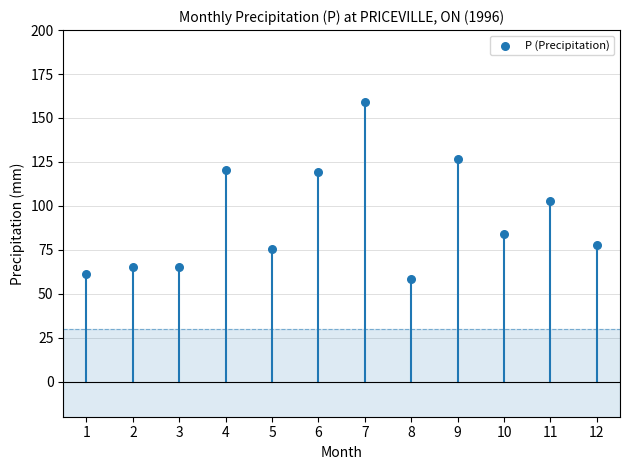

What Y value in the scatter plot is closest to 108?

102.7